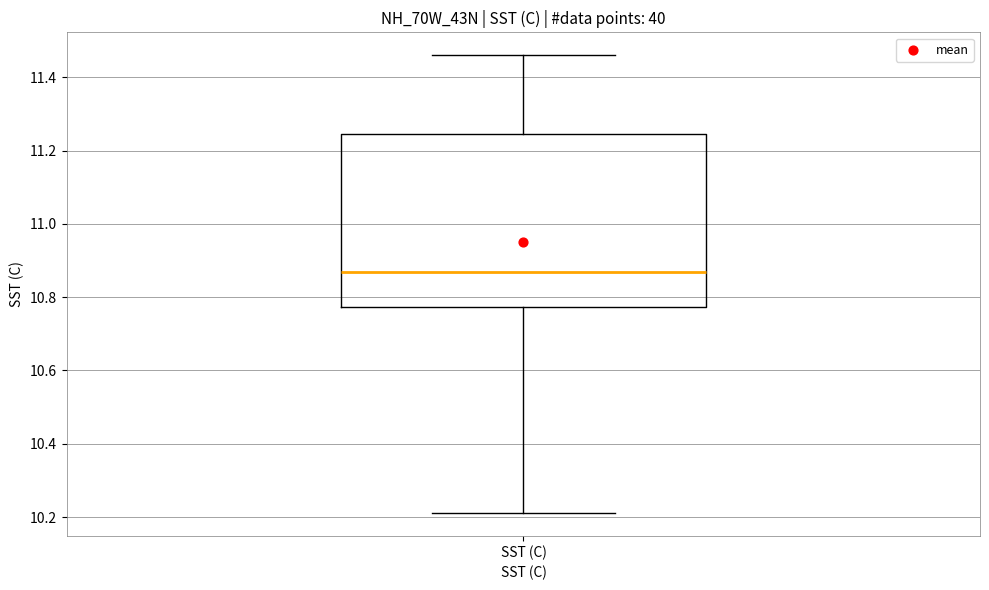

Read this box plot against the y-axis: the position of the median line, the range covered by the box, and the ends of both whiskers. The values are not printed on the chart, so give them approximately, as read against the axis.

median 10.86, box 10.78 to 11.24, whiskers 10.22 to 11.46